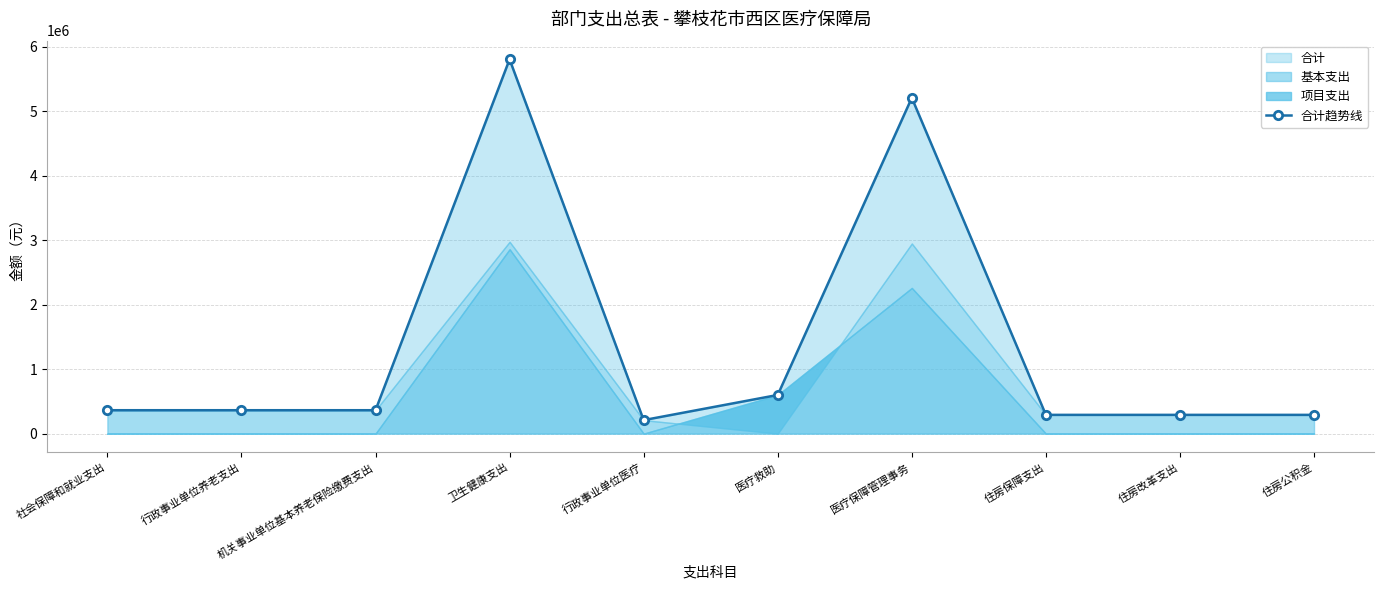

At which category does the data reach its first local valley?

行政事业单位医疗